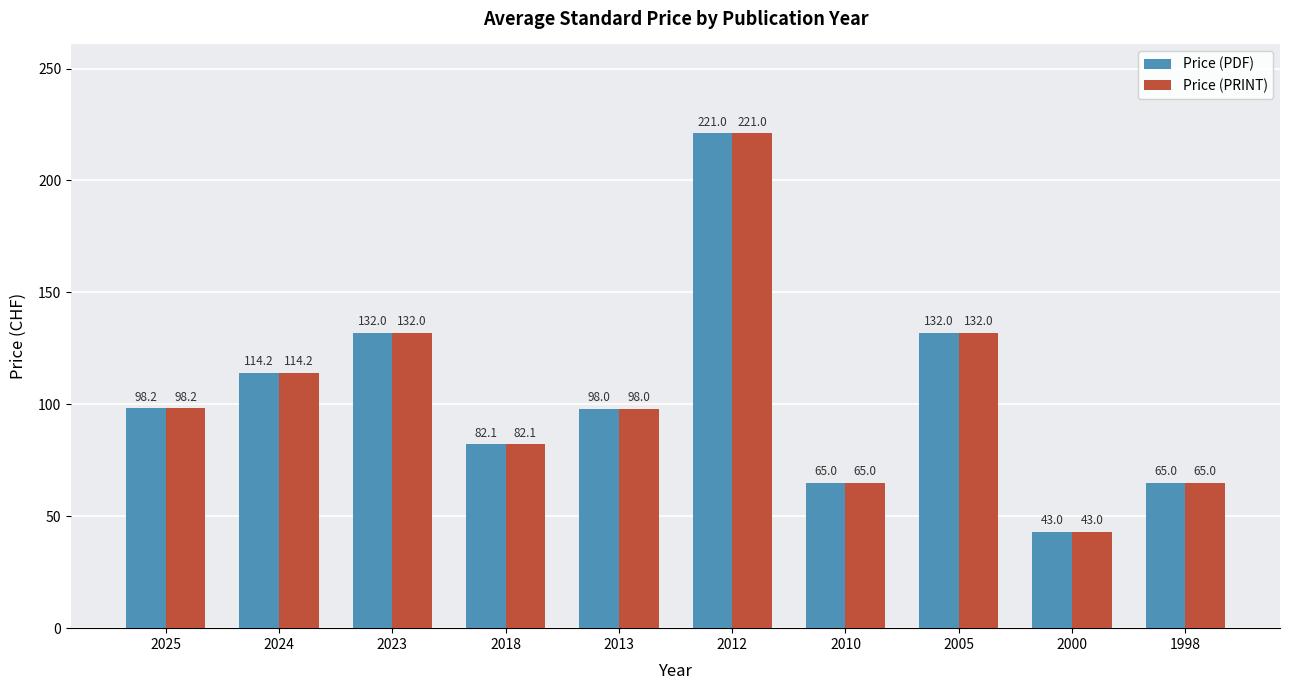

Reading right to left, transcribe all the data shown in this chart.

Price (PDF): 1998=65.0	2000=43.0	2005=132.0	2010=65.0	2012=221.0	2013=98.0	2018=82.1	2023=132.0	2024=114.2	2025=98.2
Price (PRINT): 1998=65.0	2000=43.0	2005=132.0	2010=65.0	2012=221.0	2013=98.0	2018=82.1	2023=132.0	2024=114.2	2025=98.2